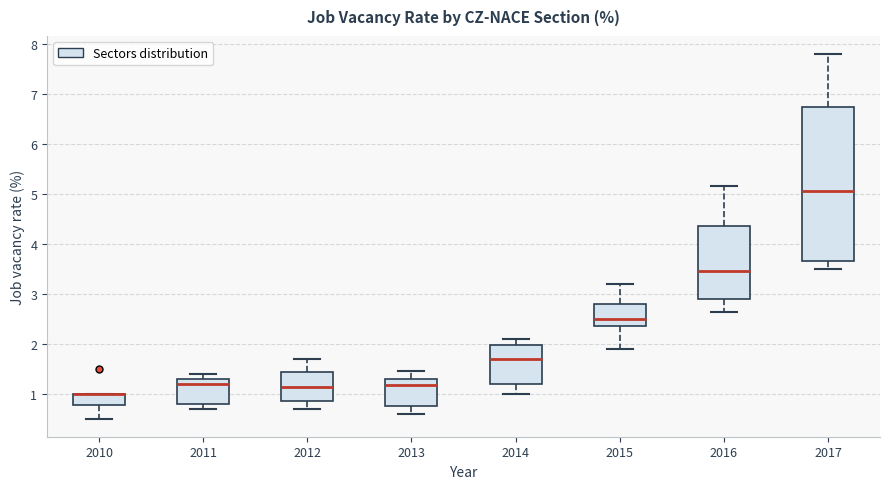

Reading left to right, read every box against the y-axis: the position of its median line, the range the box covers, and the ends of its whiskers. The values are not printed on the chart, so give them approximately, as read against the axis.

2010: median 1.0 (drawn on the box's upper edge), box 0.8 to 1.0, whiskers 0.5 to 1.0
2011: median 1.2, box 0.8 to 1.3, whiskers 0.7 to 1.4
2012: median 1.1, box 0.9 to 1.4, whiskers 0.7 to 1.7
2013: median 1.2, box 0.8 to 1.3, whiskers 0.6 to 1.5
2014: median 1.7, box 1.2 to 2.0, whiskers 1.0 to 2.1
2015: median 2.5, box 2.4 to 2.8, whiskers 1.9 to 3.2
2016: median 3.5, box 2.9 to 4.4, whiskers 2.6 to 5.2
2017: median 5.1, box 3.7 to 6.8, whiskers 3.5 to 7.8